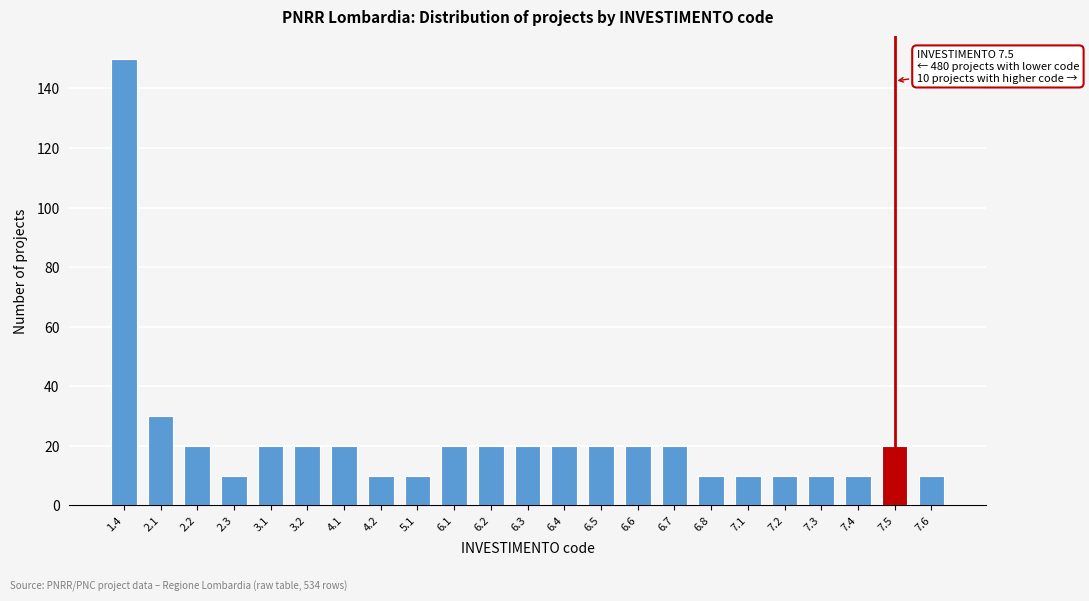

Reading left to right, transcribe all the data shown in this chart.

150	30	20	10	20	20	20	10	10	20	20	20	20	20	20	20	10	10	10	10	10	20	10